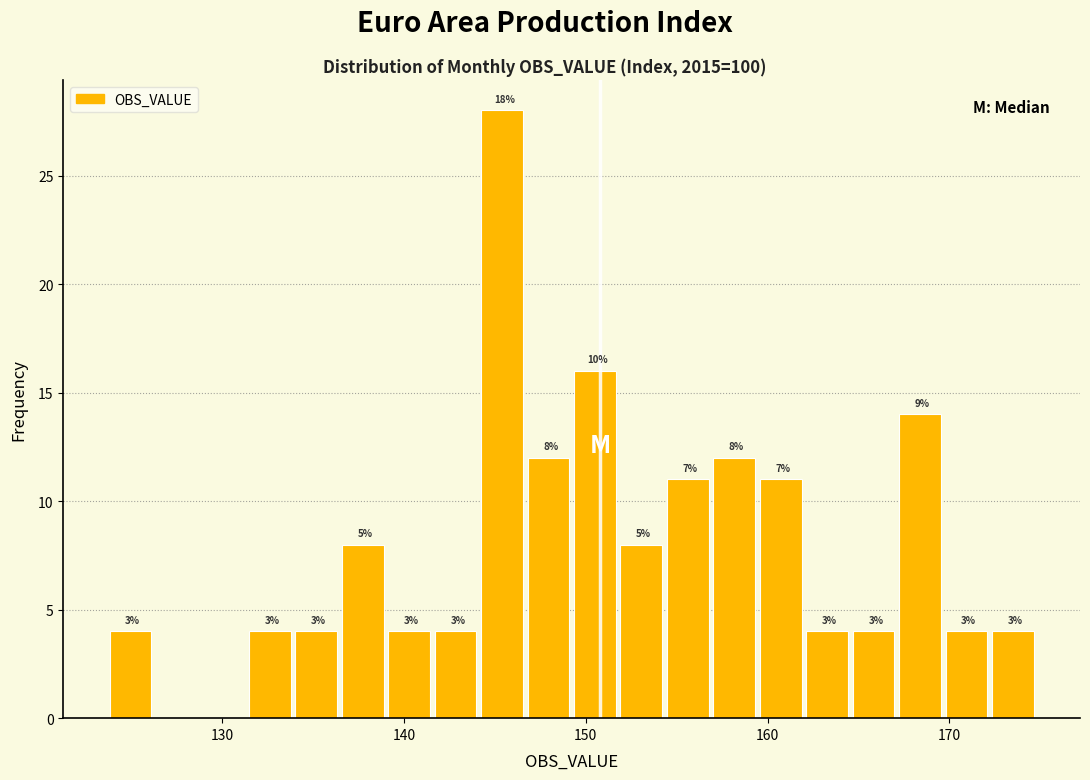

Around what value on the x-axis is the tallest bar? Give the approximate position of its centre, as read against the axis.

145